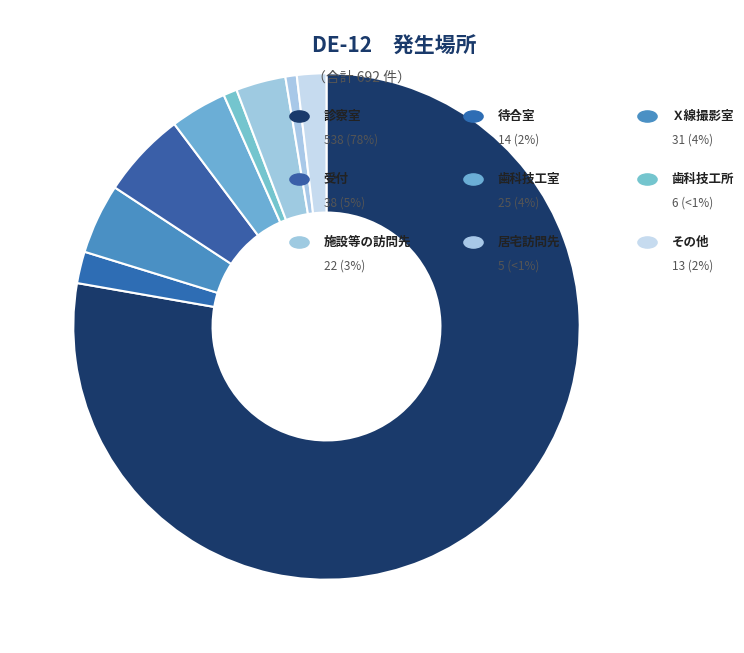

To the nearest percent, what is the average slice percentage?

11%